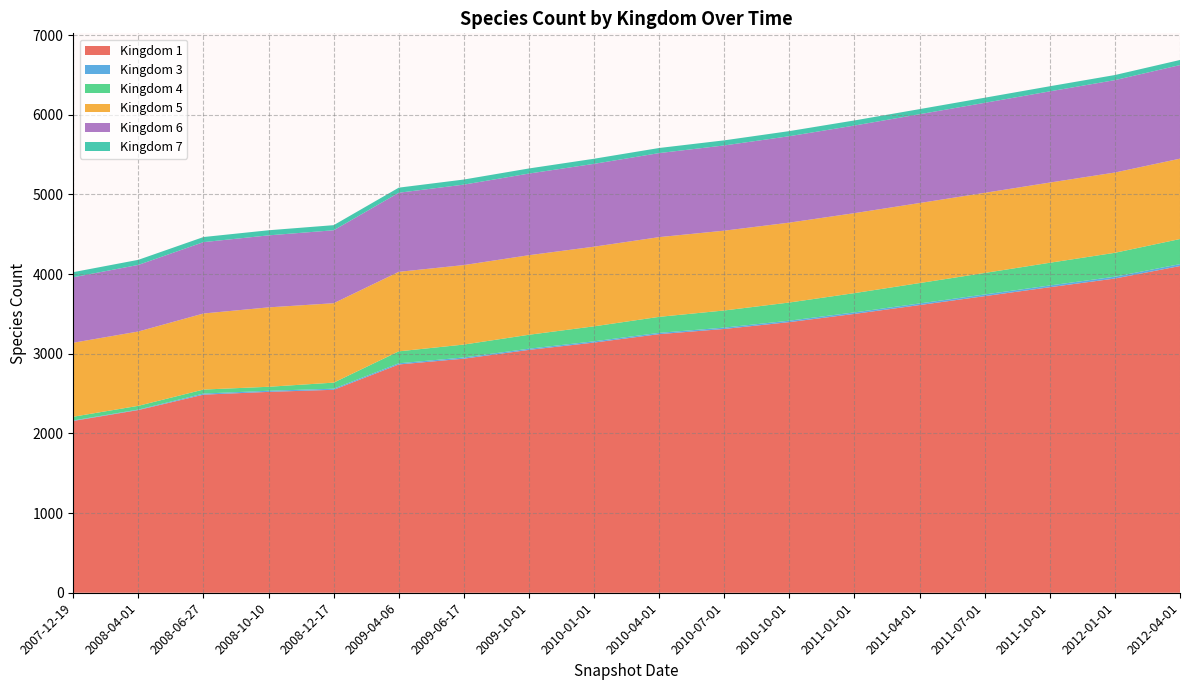

Reading right to left, list all the values displayed in this chart.

1: 4102	3945	3836	3724	3612	3501	3398	3312	3247	3141	3049	2939	2866	2548	2522	2487	2294	2157
3: 24	23	22	21	20	19	18	17	16	16	15	15	15	14	14	14	6	6
4: 315	300	285	270	256	242	228	215	201	188	175	162	150	76	50	50	47	47
5: 1009	1008	1007	1006	1005	1004	1003	1002	1001	1000	999	998	998	997	997	955	933	929
6: 1175	1160	1145	1130	1115	1100	1085	1070	1055	1040	1025	1010	993	916	904	896	836	822
7: 64	64	64	64	64	64	64	64	64	64	64	64	64	64	64	64	64	64